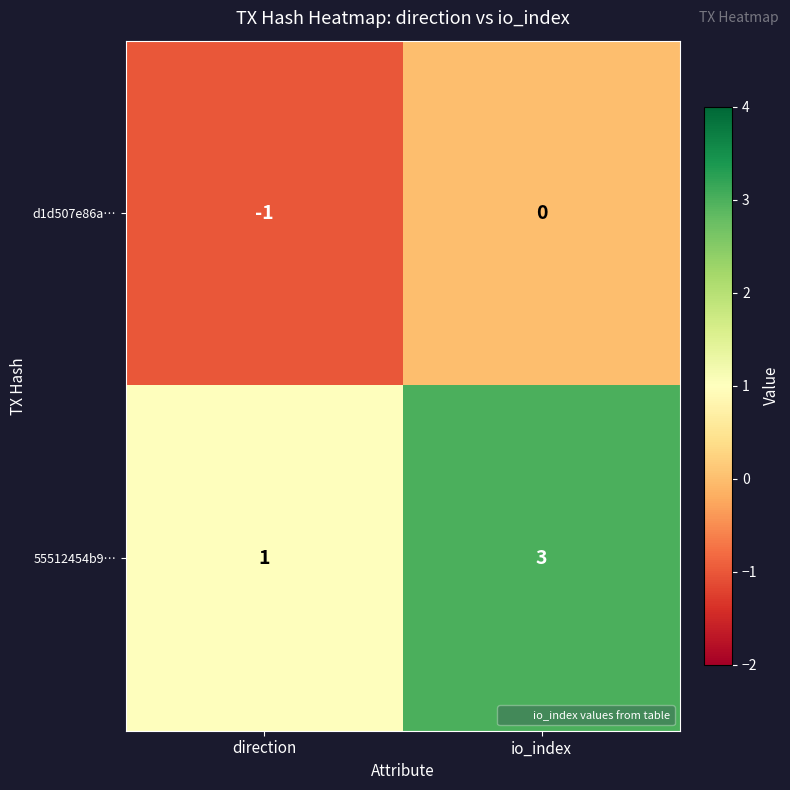

List the series in order of their overall mean, highest first.

55512454b9…, d1d507e86a…